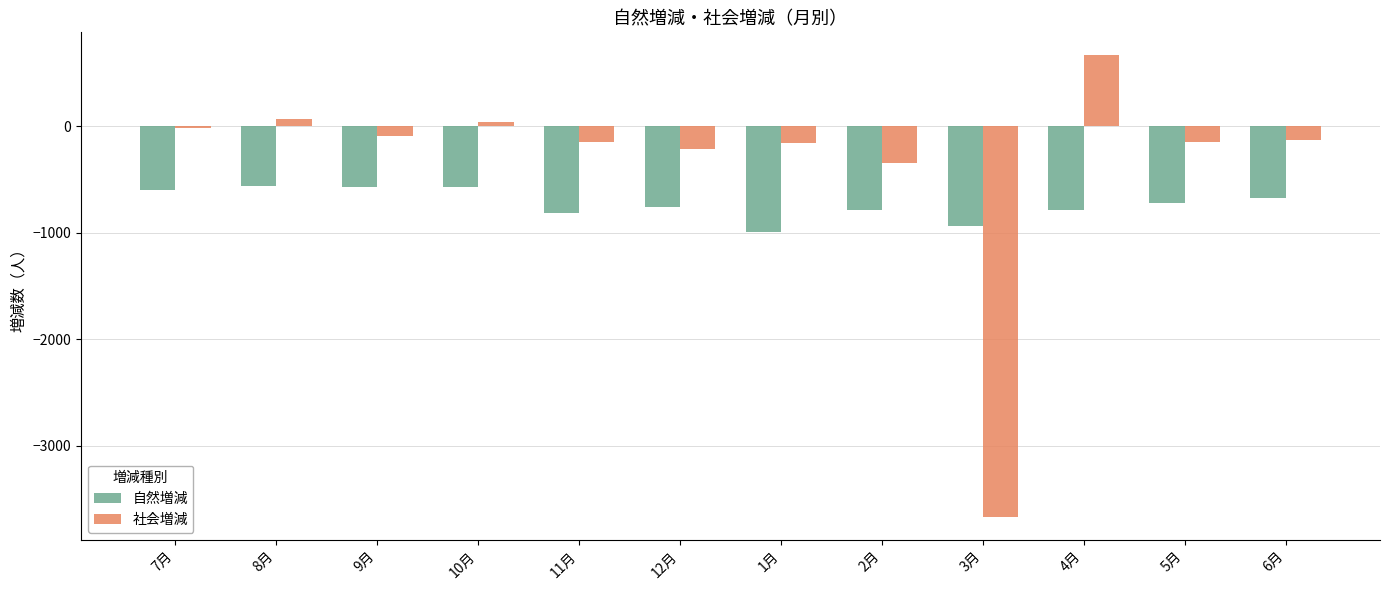

The value of 自然増減 at 2月 is -792. True or false?

True